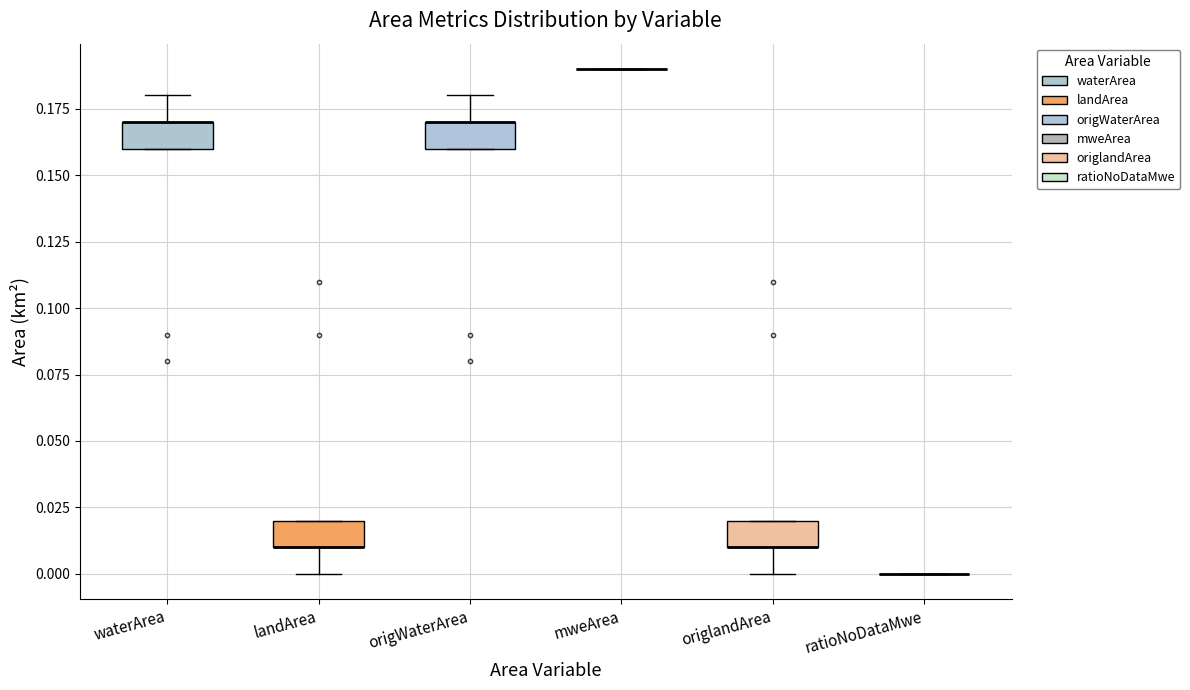

Where is the upper edge of the box for waterArea on the y-axis? The values are not printed on the chart, so give them approximately, as read against the axis.

0.17